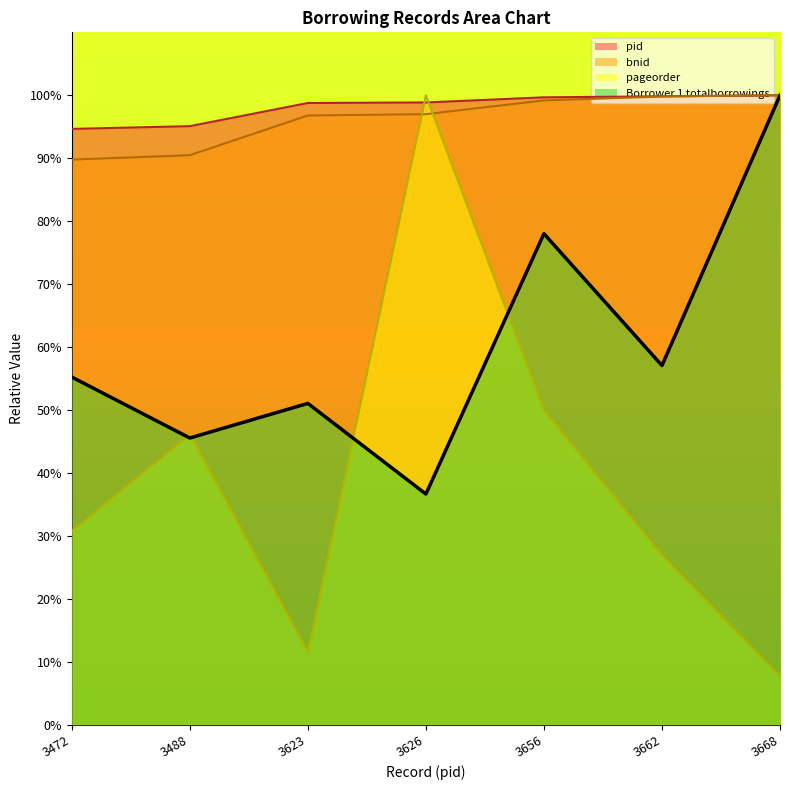

Where is pid nearest to the value 97?

3623